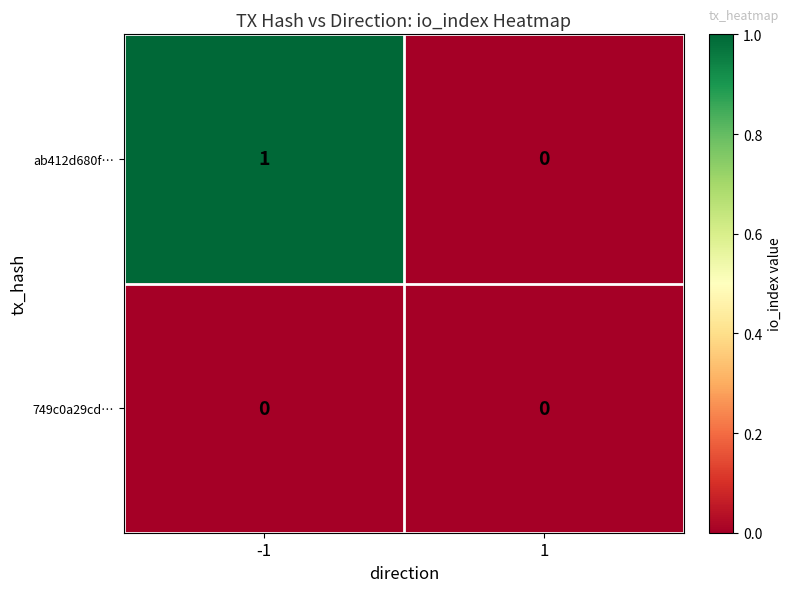

Which series has the largest total across all categories?

ab412d680f…